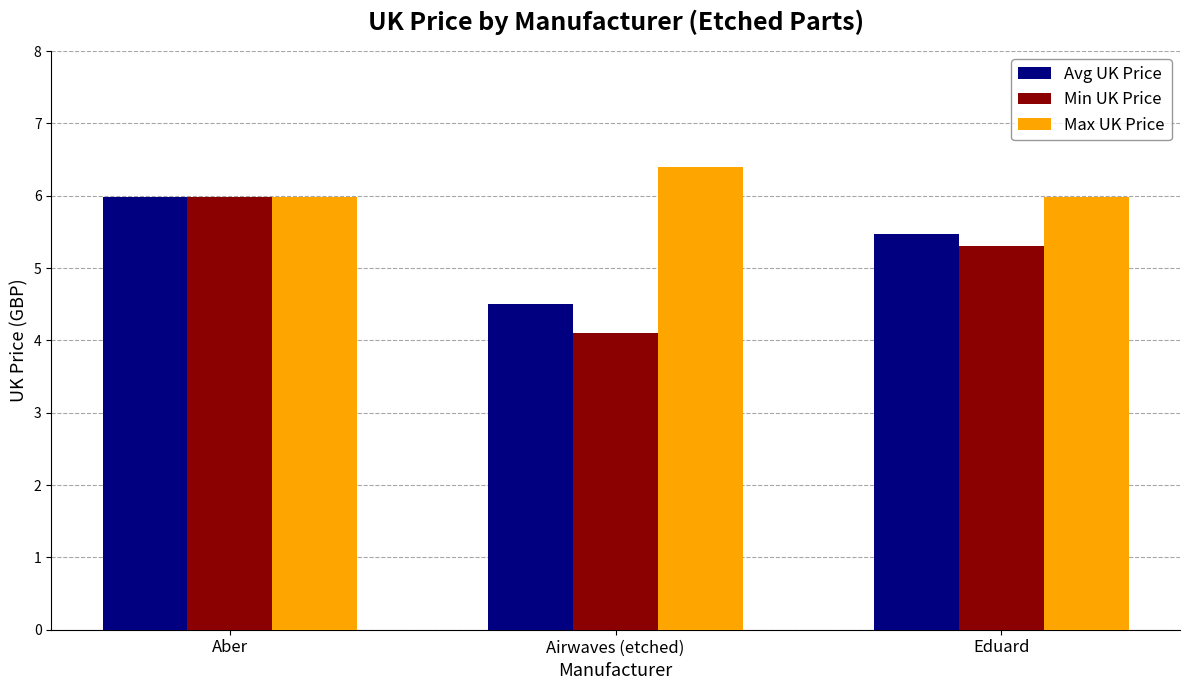

Reading right to left, transcribe all the data shown in this chart.

Avg UK Price: Eduard=5.5	Airwaves (etched)=4.5	Aber=6.0
Min UK Price: Eduard=5.3	Airwaves (etched)=4.1	Aber=6.0
Max UK Price: Eduard=6.0	Airwaves (etched)=6.4	Aber=6.0